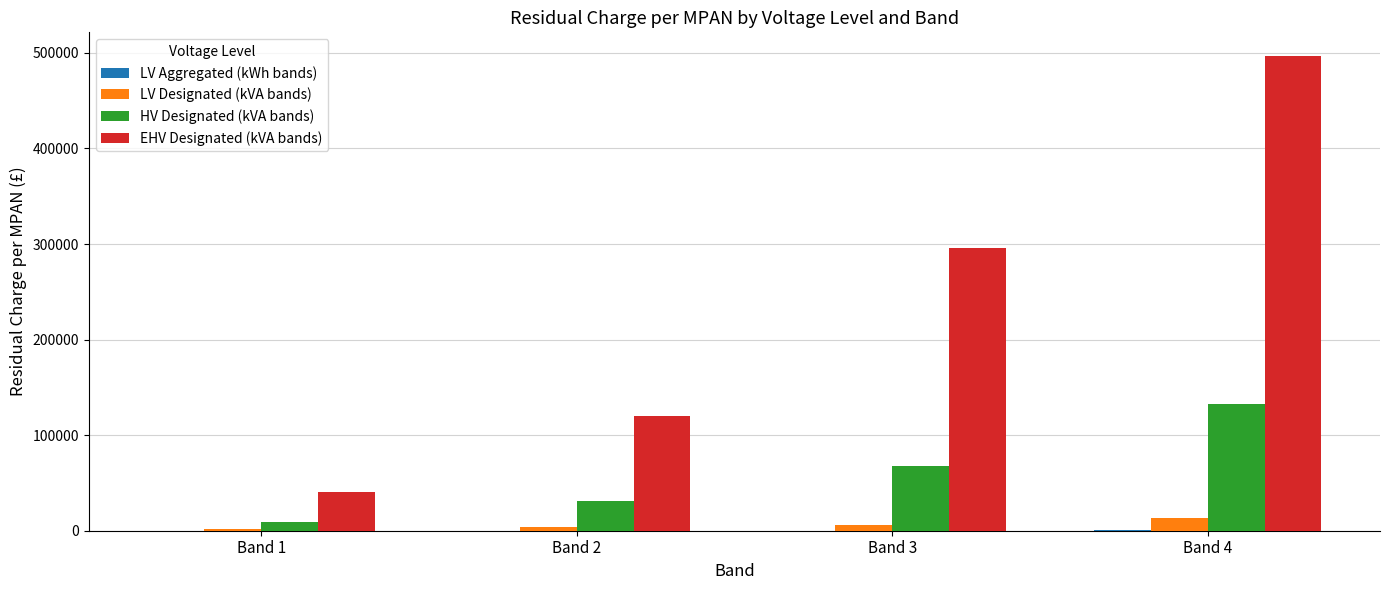

True or false: EHV Designated (kVA bands) has a value of 496696.3 at Band 4.

True